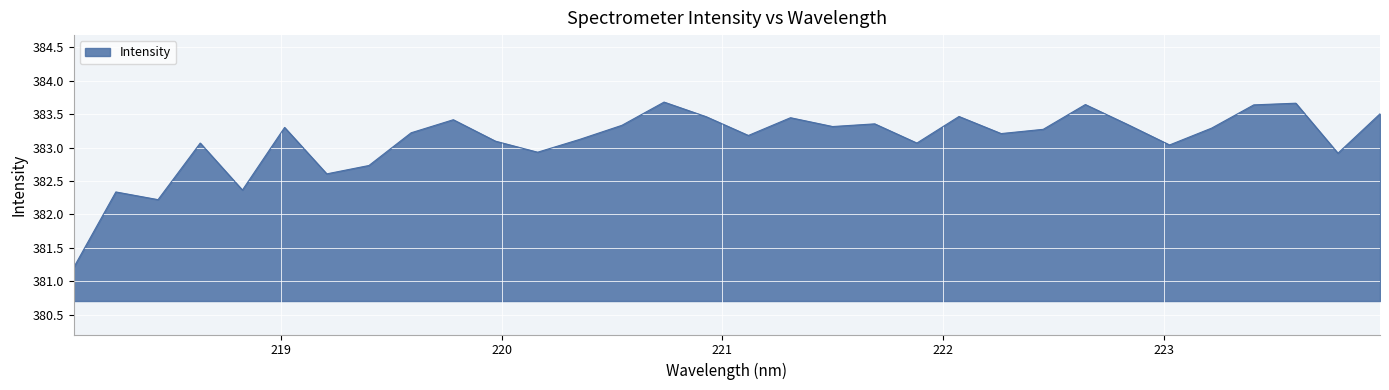

What is the smallest value displayed?

381.2